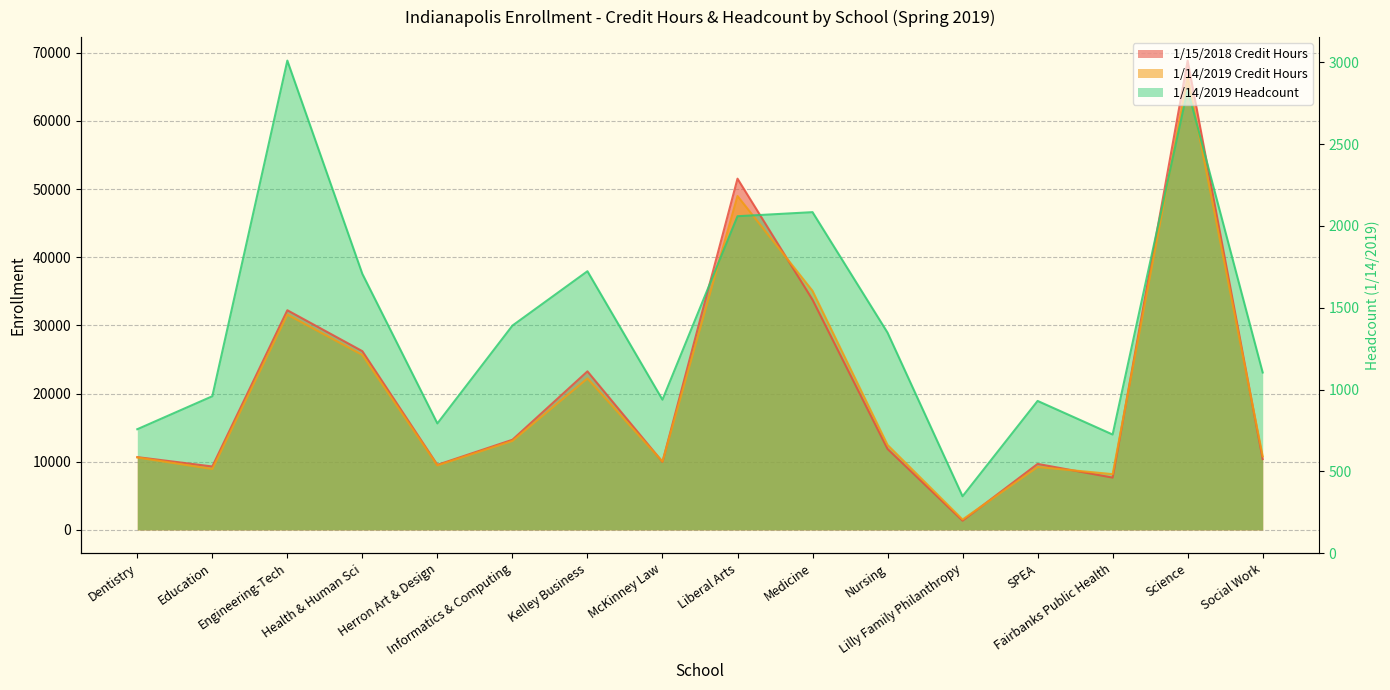

At which label does 1/14/2019 Headcount reach its peak?

Engineering-Tech